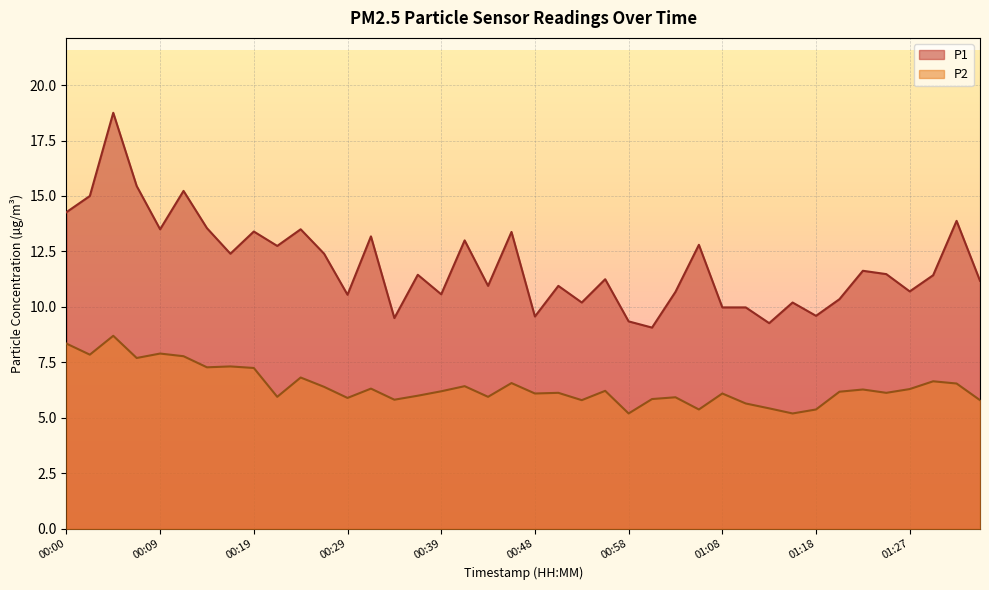

What is the average value of the P2 series?

6.4